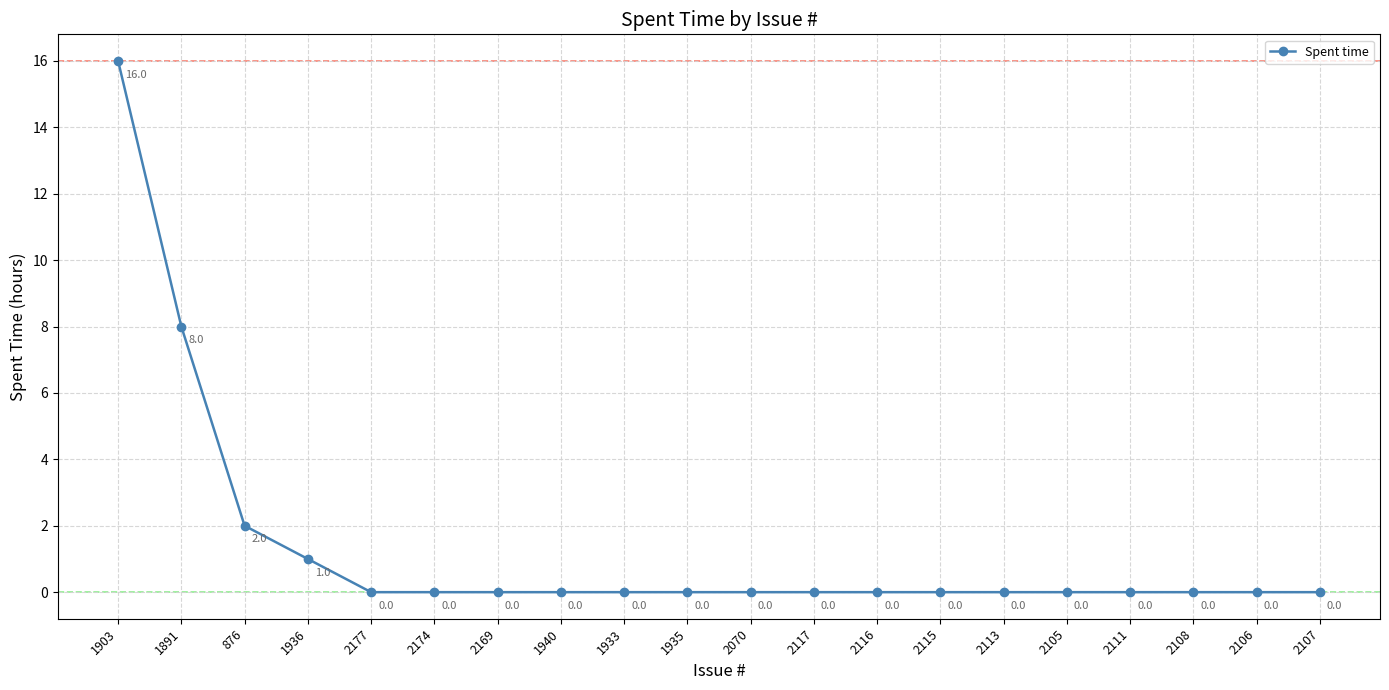

What is the sum of all values?

27